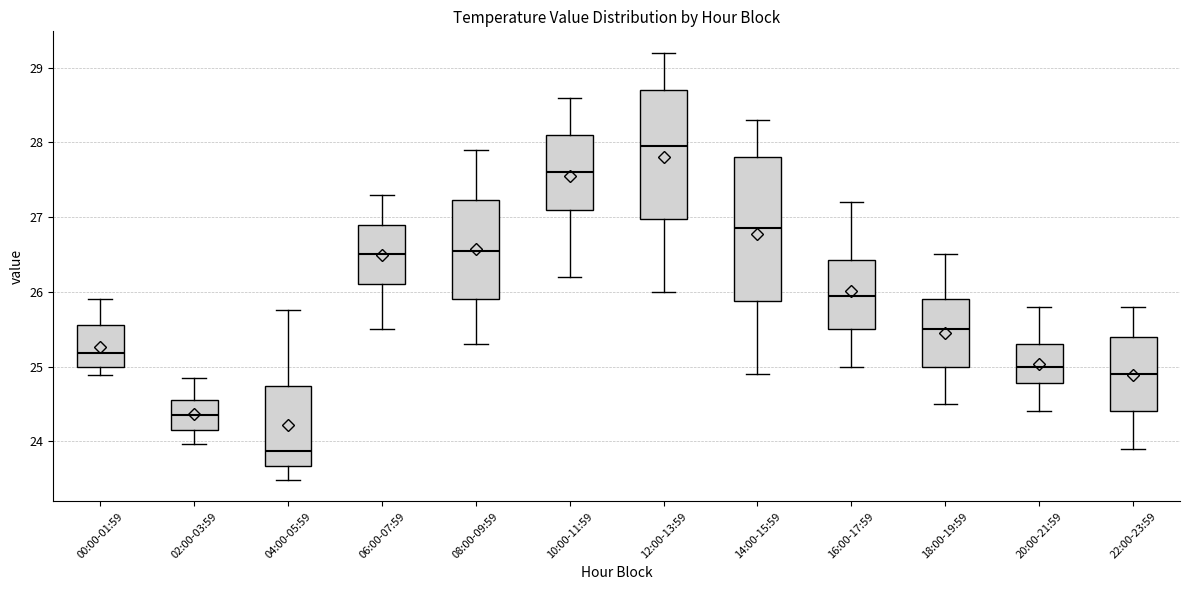

Which box is the tallest, from its lower edge to its upper edge?

14:00-15:59